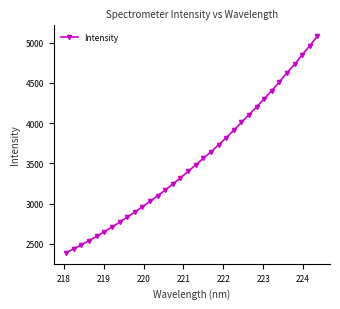

True or false: there are more than 2 points higher than both neighbors.

False